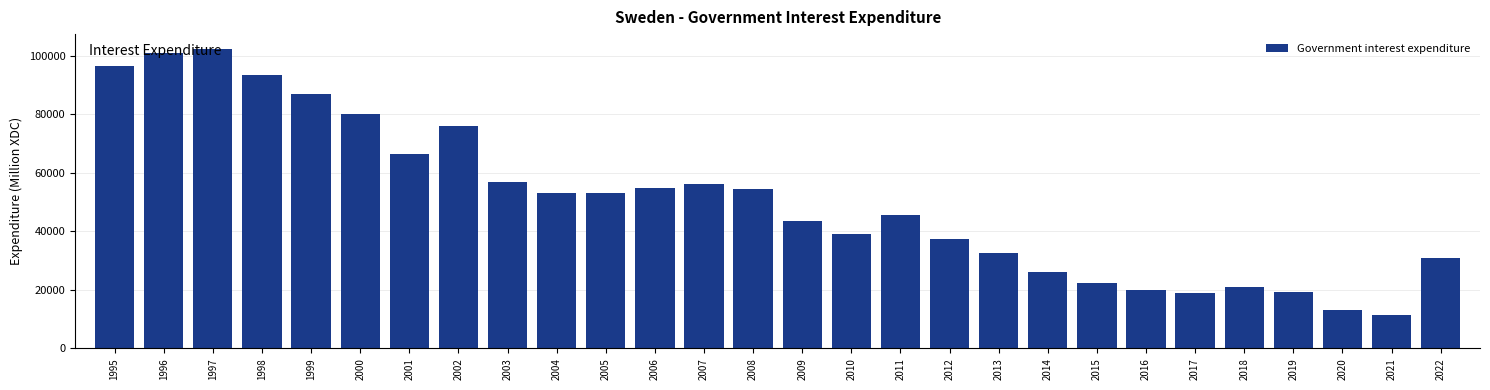

What is the value of the 25th bar from the left?

19263